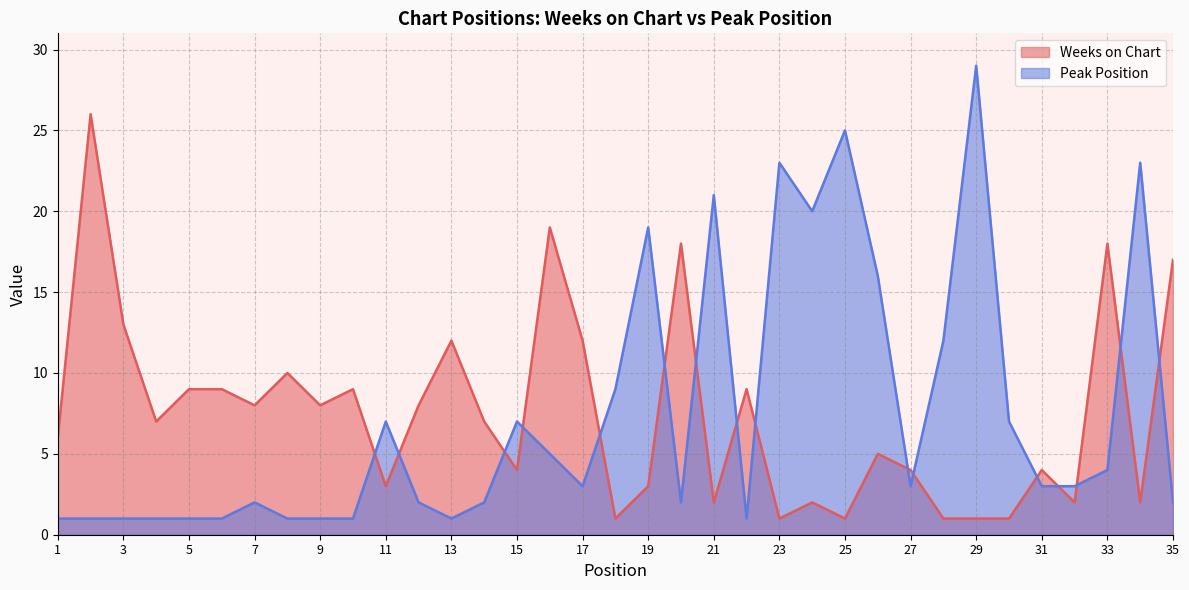

What is the difference between the highest and lowest values at 10?

8